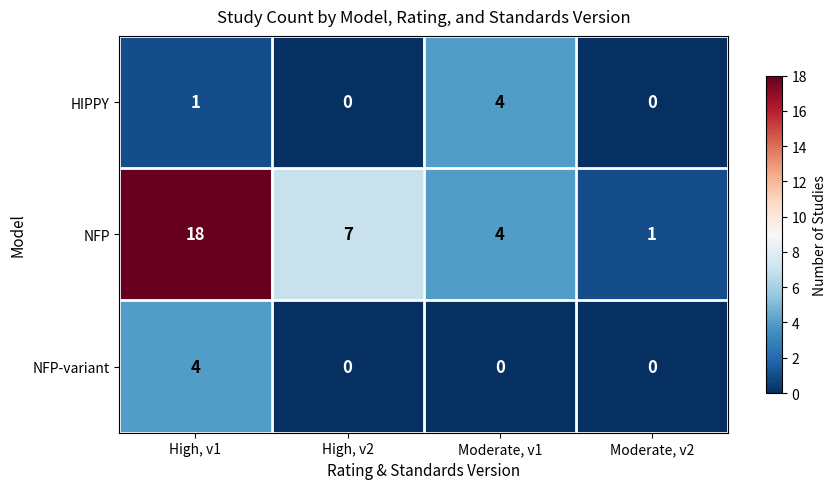

How many values in the NFP-variant series exceed 0?

1